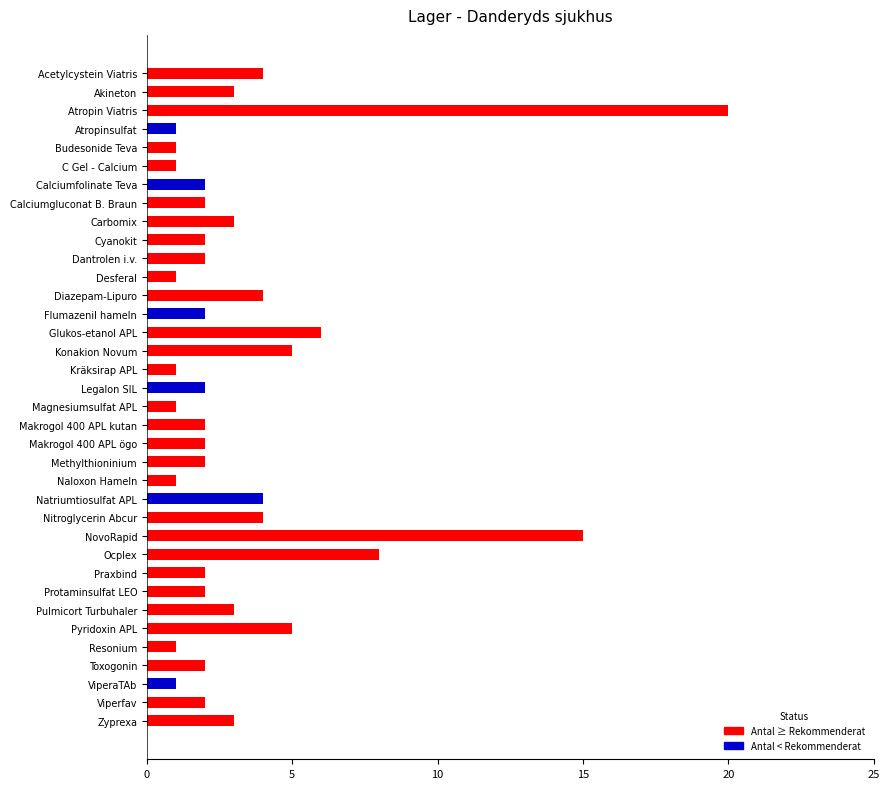

How many data points does each series have?

36